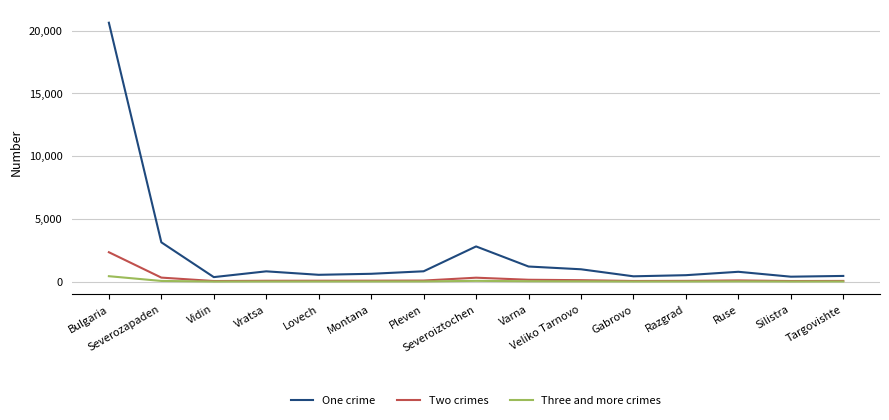

Which series has the largest range (max minus min)?

One crime